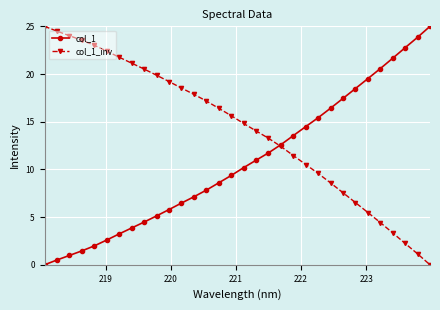

Reading left to right, list all the values displayed in this chart.

col_1: 0.0	0.5	1.0	1.5	2.0	2.6	3.2	3.9	4.5	5.1	5.8	6.5	7.1	7.8	8.6	9.4	10.2	11.0	11.7	12.6	13.5	14.5	15.4	16.4	17.4	18.5	19.5	20.6	21.7	22.8	23.9	25.0
col_1_inv: 25.0	24.5	24.0	23.5	23.0	22.4	21.8	21.1	20.5	19.9	19.2	18.5	17.9	17.2	16.4	15.6	14.8	14.0	13.3	12.4	11.5	10.5	9.6	8.6	7.6	6.5	5.5	4.4	3.3	2.2	1.1	0.0